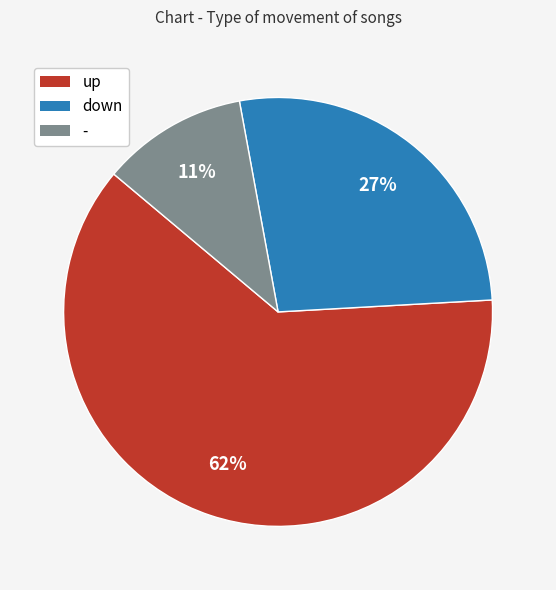

To the nearest percent, what is the difference between the largest and smallest slice percentages?

51%